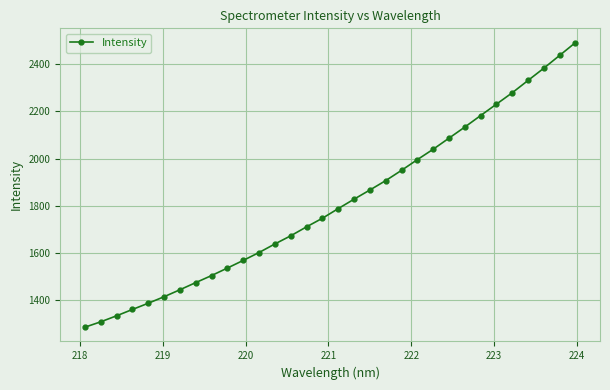

What is the minimum value shown in the chart?

1285.7